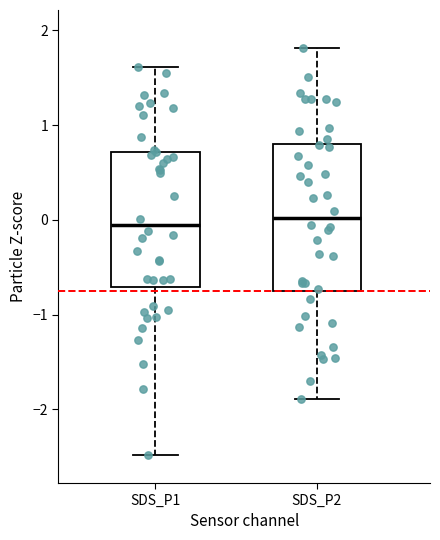

Reading left to right, transcribe this box plot: for each box, give where its median line is, the range the box spans, and where its two whiskers end, as read against the y-axis. The values are not printed on the chart, so give them approximately, as read against the axis.

SDS_P1: median -0.1, box -0.7 to 0.7, whiskers -2.5 to 1.6
SDS_P2: median 0.0, box -0.8 to 0.8, whiskers -1.9 to 1.8